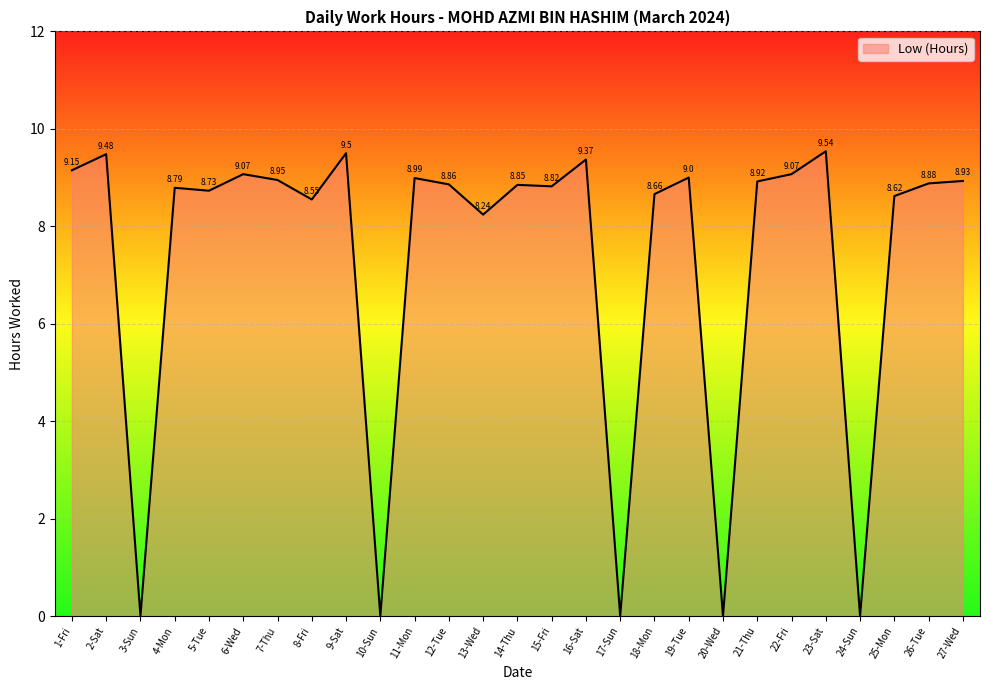

What is the average value?

7.3